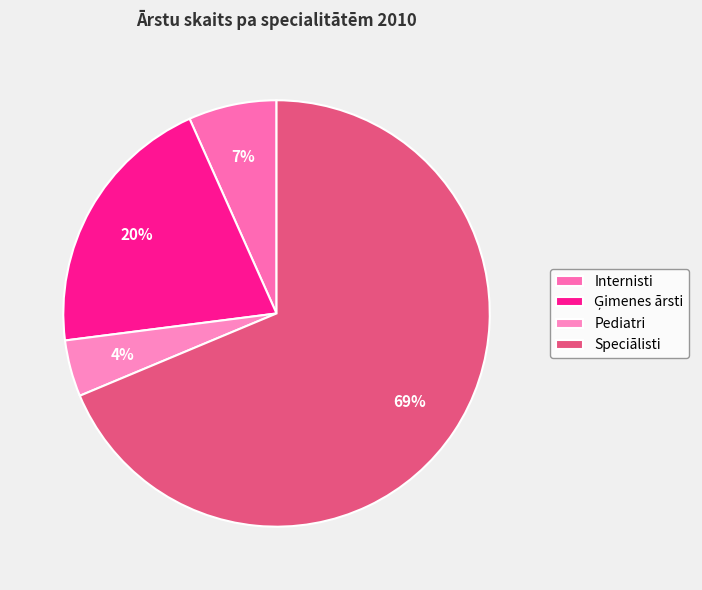

To the nearest percent, what percentage of the pie is Pediatri?

4%